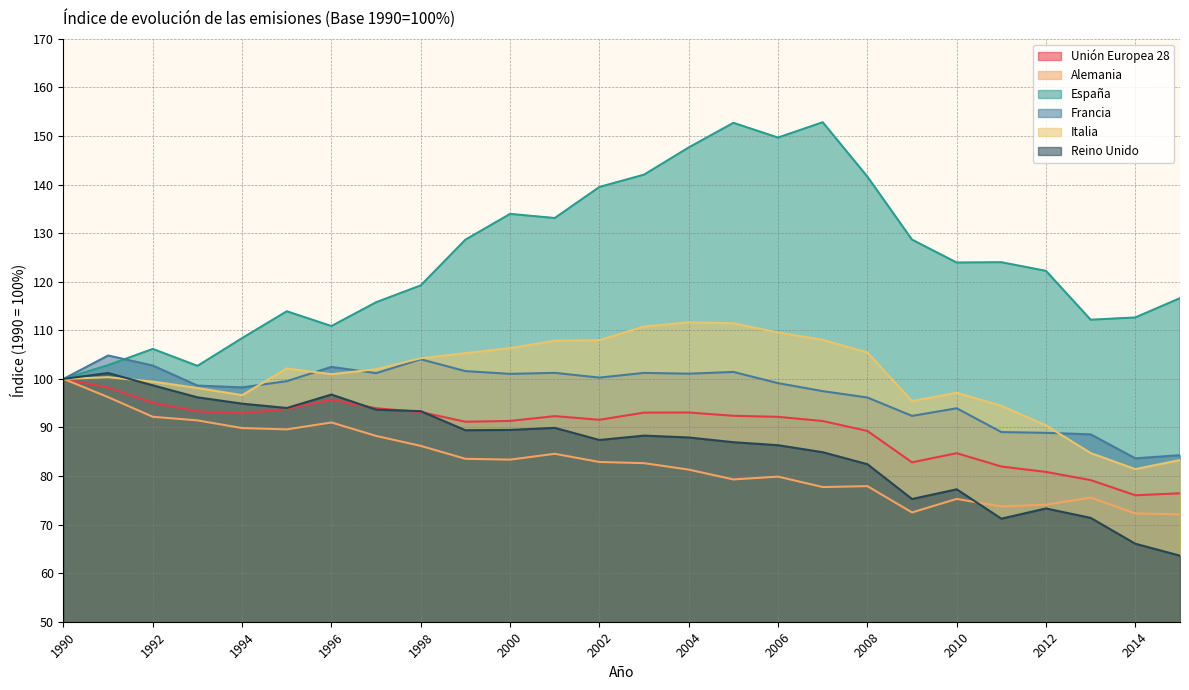

Reading left to right, what are all the values shown in this chart?

Unión Europea 28: 100.0	98.2	95.1	93.3	92.9	93.8	95.7	94.0	93.2	91.2	91.3	92.3	91.6	93.1	93.1	92.4	92.2	91.3	89.3	82.8	84.7	82.0	80.8	79.2	76.0	76.4
Alemania: 100.0	96.2	92.2	91.5	89.9	89.6	91.0	88.3	86.2	83.5	83.4	84.6	82.9	82.6	81.3	79.3	79.9	77.7	77.9	72.5	75.3	73.7	74.1	75.6	72.3	72.1
España: 100.0	102.8	106.2	102.7	108.4	113.9	110.9	115.8	119.3	128.7	134.0	133.1	139.5	142.0	147.6	152.7	149.7	152.8	141.6	128.7	123.9	124.0	122.2	112.2	112.6	116.6
Francia: 100.0	104.8	102.7	98.6	98.2	99.5	102.5	101.2	104.0	101.6	101.0	101.2	100.3	101.2	101.1	101.4	99.1	97.5	96.2	92.4	93.9	89.1	88.9	88.6	83.6	84.3
Italia: 100.0	100.3	99.4	98.1	96.6	102.2	101.0	102.0	104.3	105.3	106.3	107.9	108.0	110.8	111.6	111.5	109.5	108.0	105.4	95.4	97.1	94.5	90.4	84.7	81.4	83.3
Reino Unido: 100.0	101.2	98.7	96.2	94.9	94.0	96.8	93.7	93.4	89.4	89.5	89.9	87.4	88.3	87.9	87.0	86.3	84.9	82.4	75.3	77.3	71.2	73.3	71.4	66.1	63.6